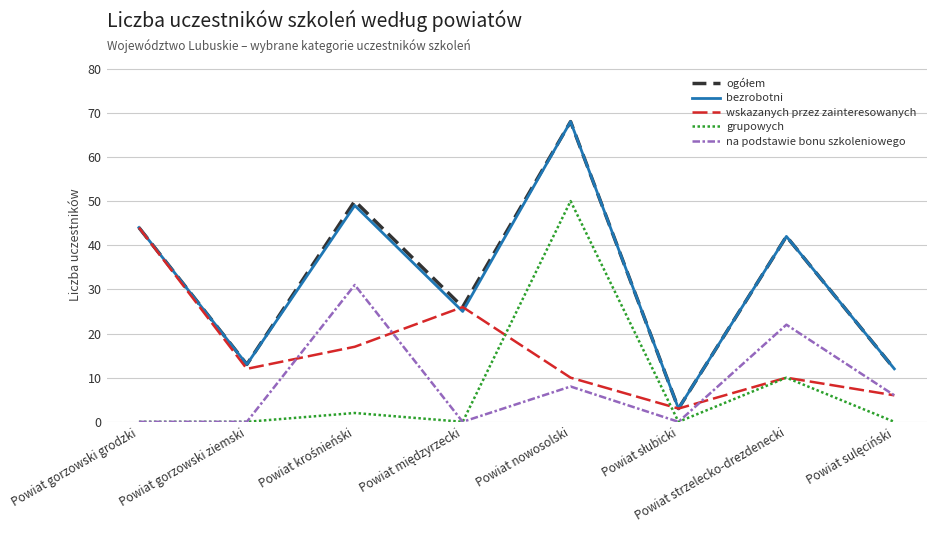

Which series ends up on top after the final intersection of wskazanych przez zainteresowanych and bezrobotni?

bezrobotni